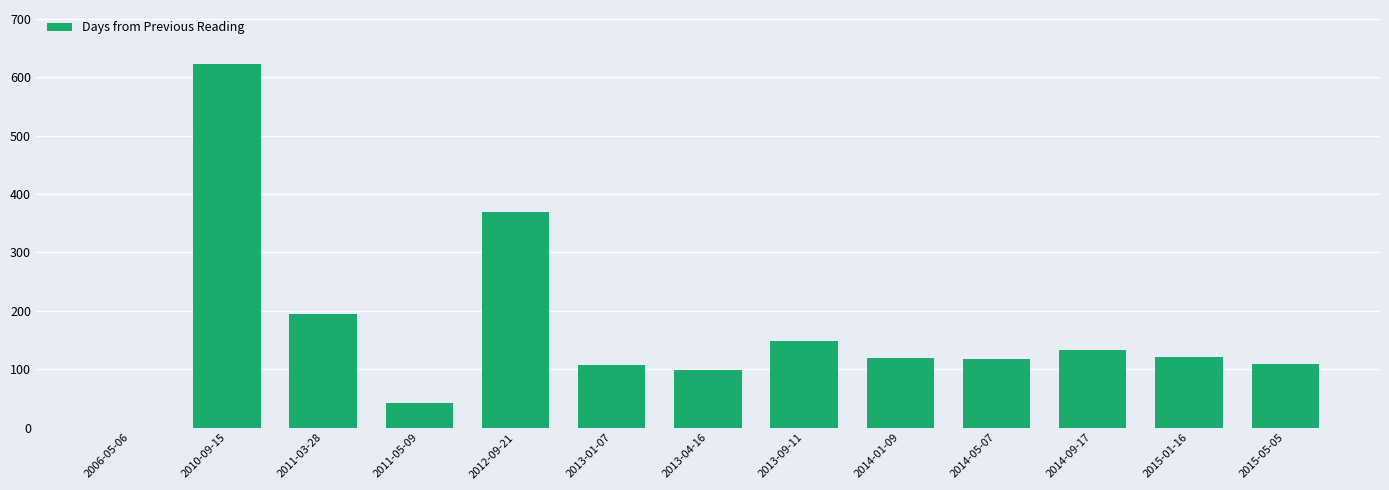

What is the sum of all values?

2184